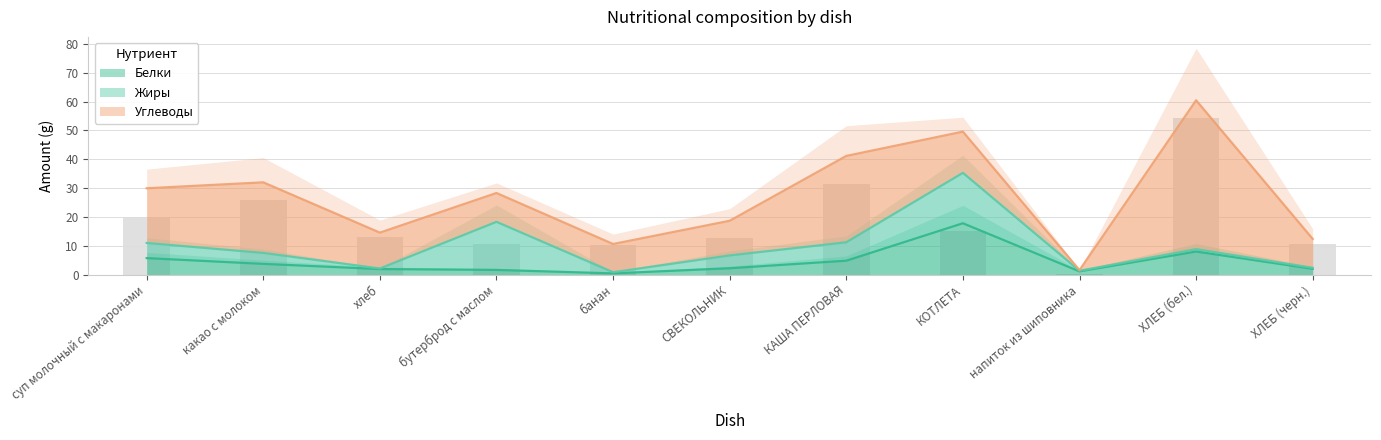

Is the value of Углеводы at ХЛЕБ (черн.) greater than the value of Белки at напиток из шиповника?

Yes